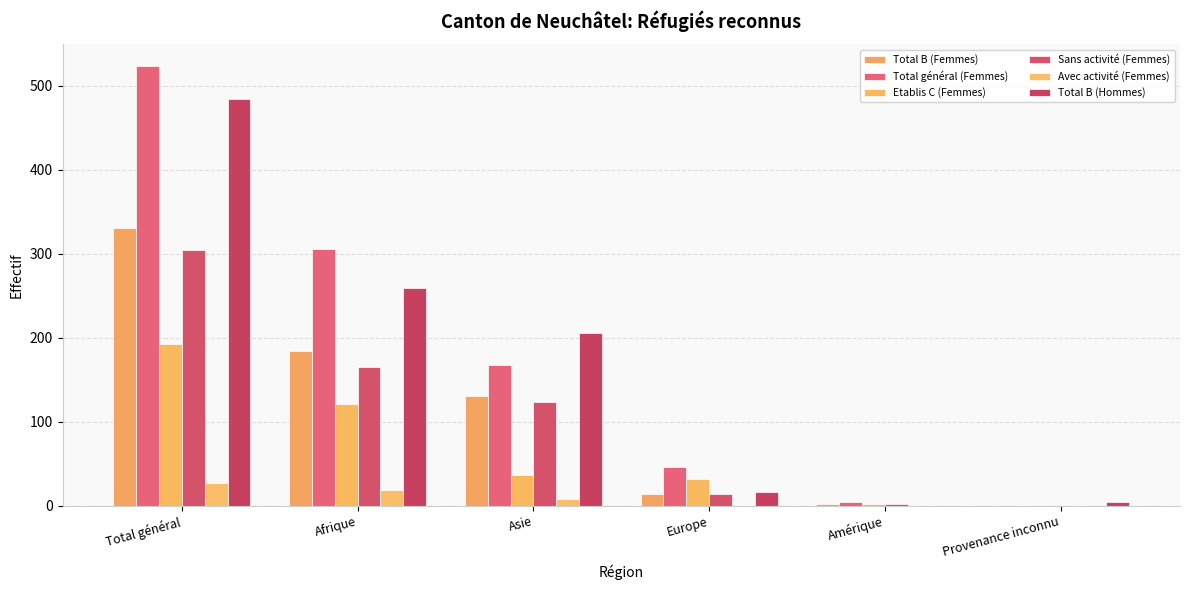

Are the bars grouped side by side (vs. stacked)?

Yes